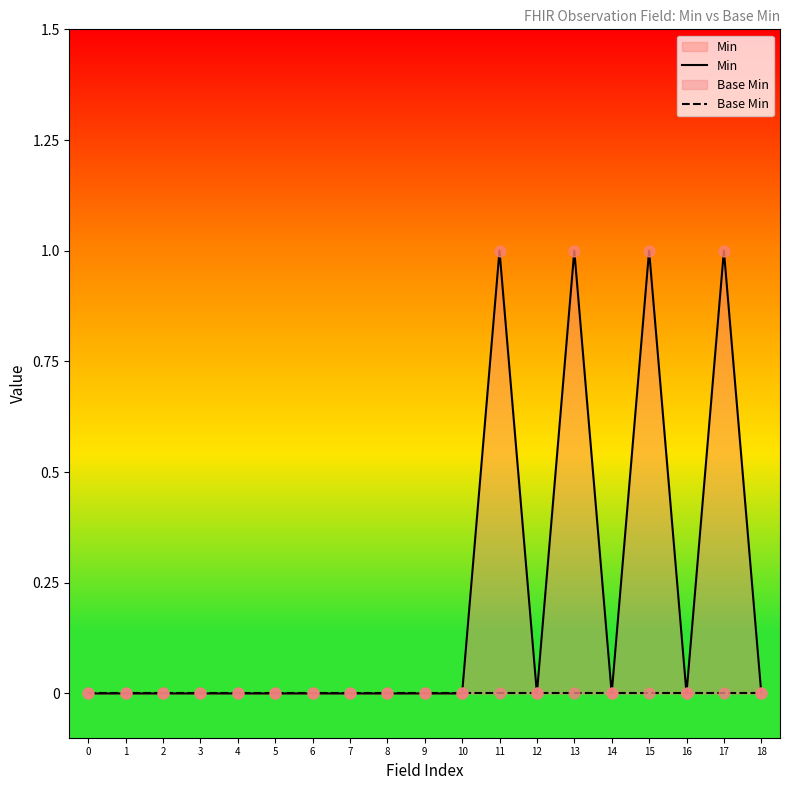

What are all the series names shown in the legend?

Min, Base Min